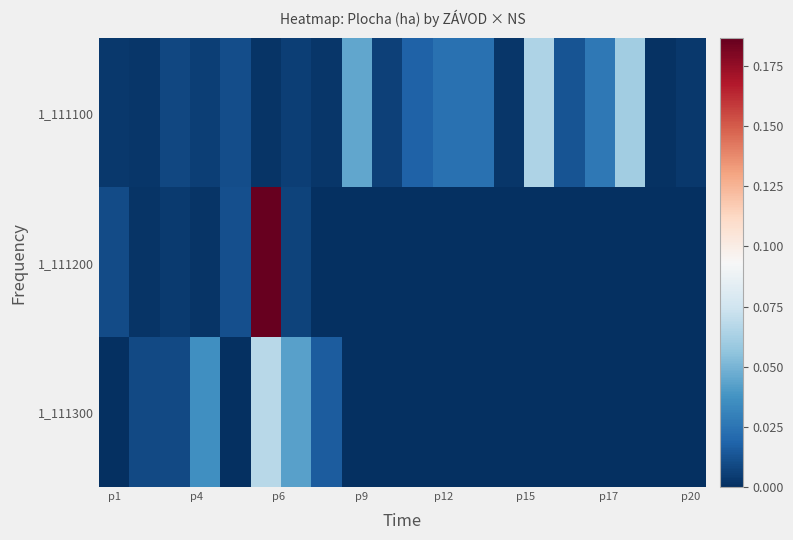

At how many categories does at least one series exceed 0?

20